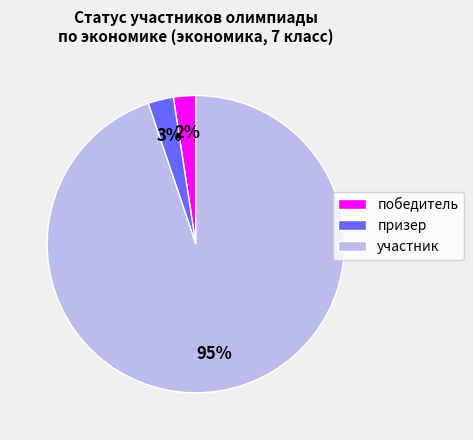

Does победитель account for over 50% of the chart?

No